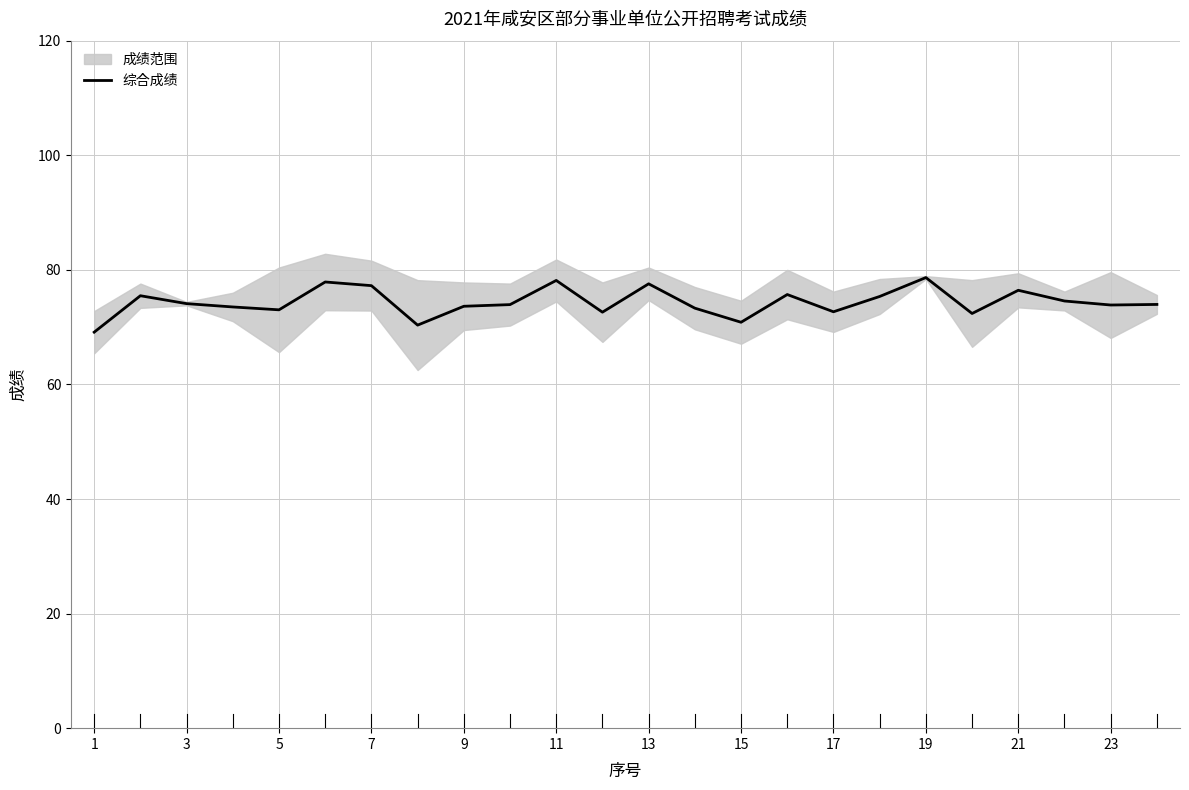

How many points are lower than both their immediate neighbors (excluding endpoints)?

7